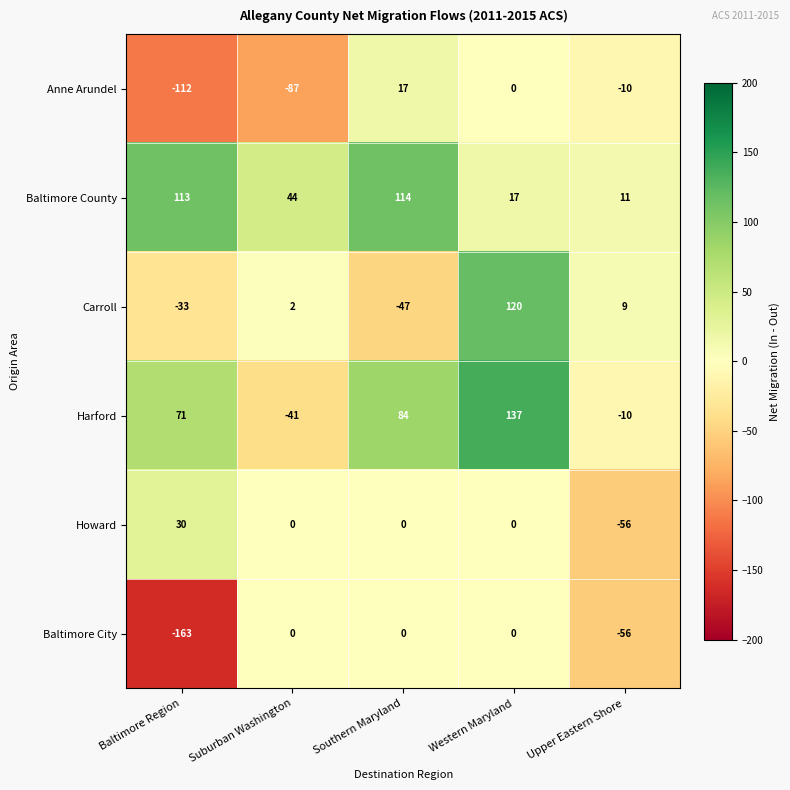

Count the number of categories in the chart.

5